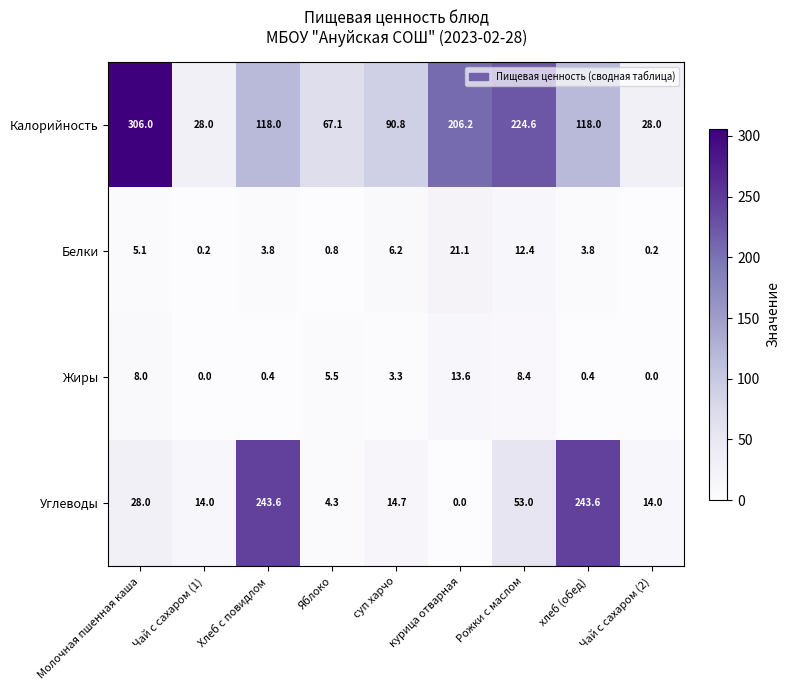

The Калорийность series shows 206.2 at курица отварная. True or false?

True